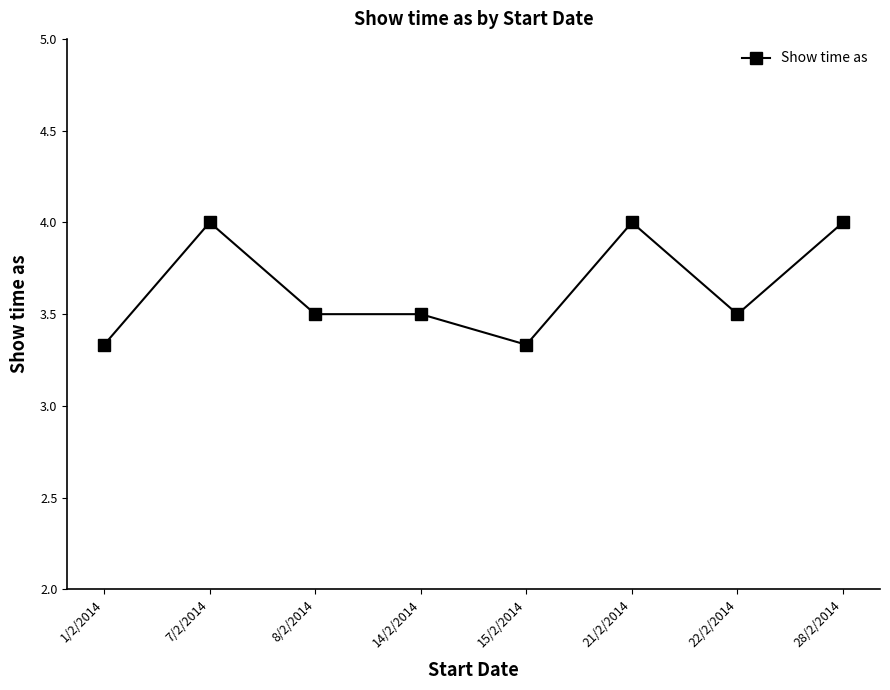

What is the maximum value shown in the chart?

4.0